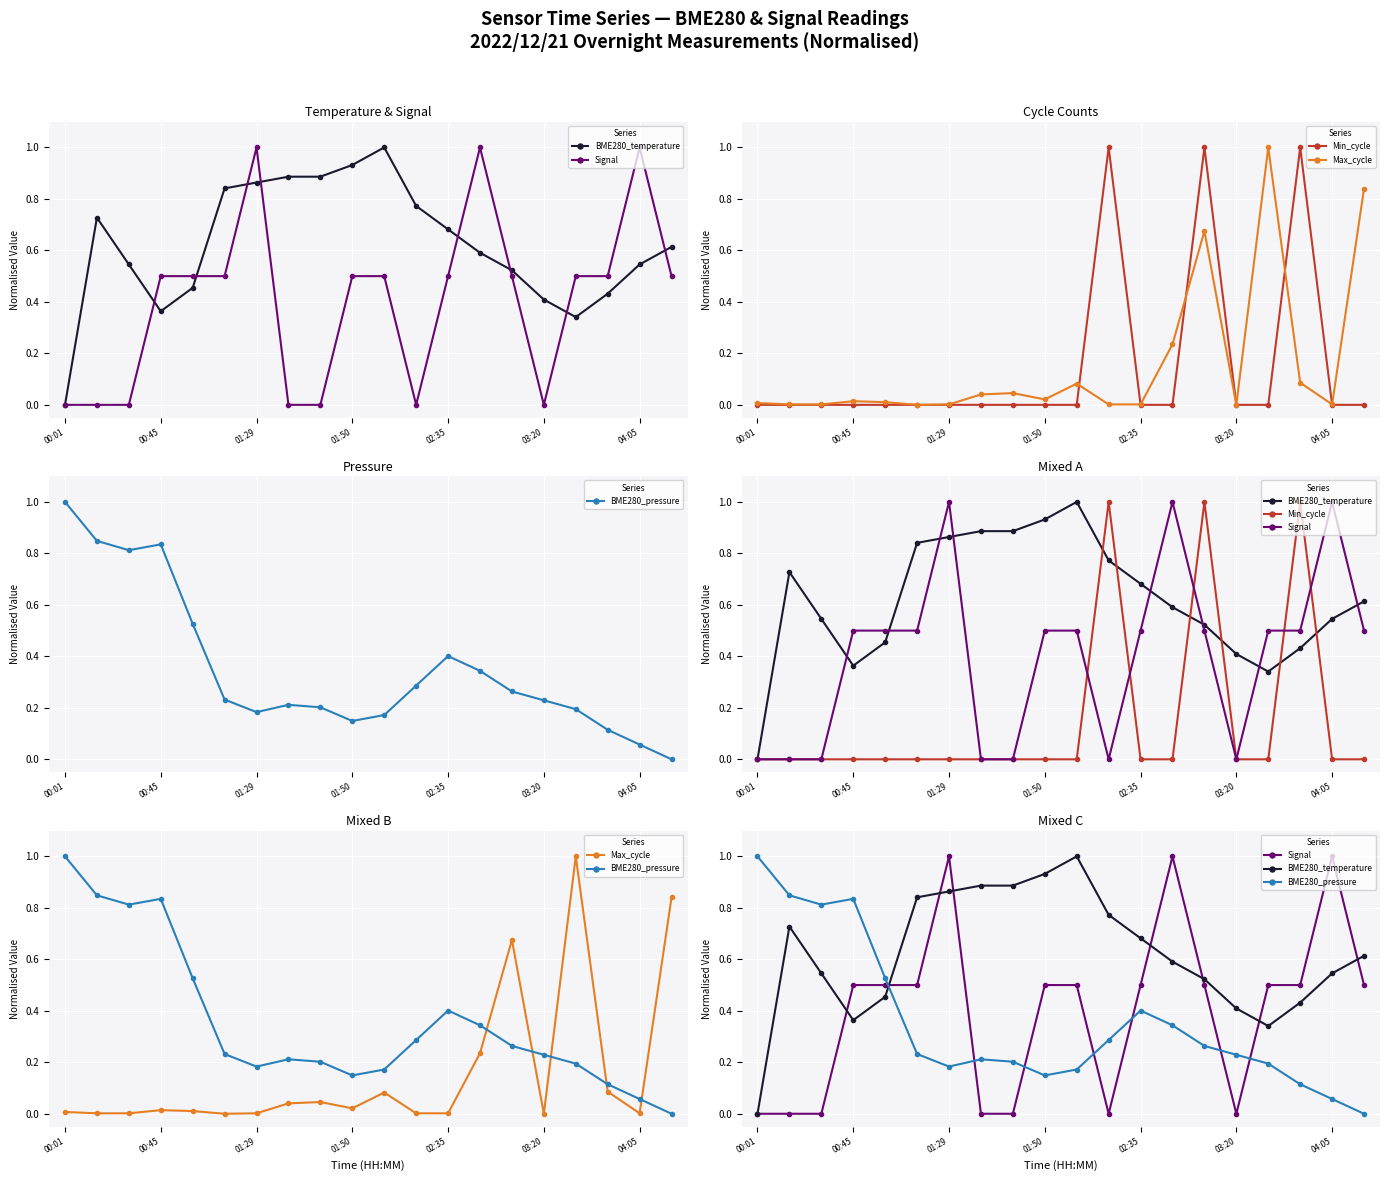

List the series in order of their peak value, highest first.

BME280_temperature, Signal, Min_cycle, Max_cycle, BME280_pressure